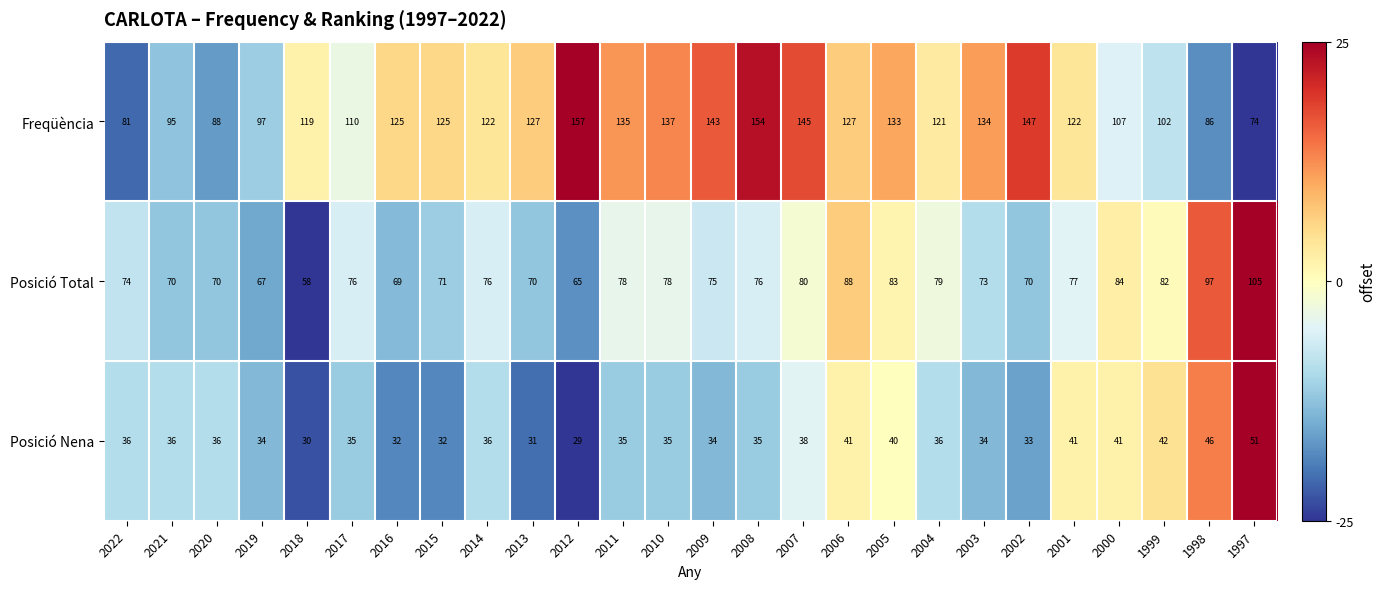

What is the difference between the Posició Nena values at 2019 and 2013?

3